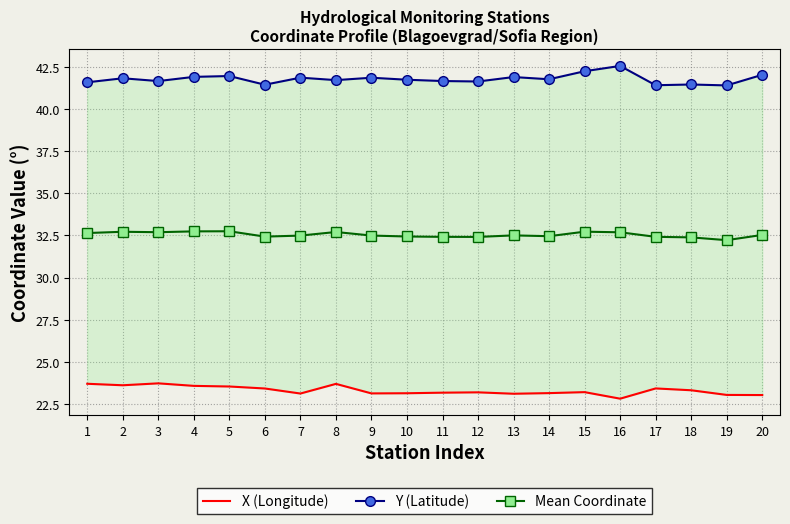

The value of Y (Latitude) at 9 is 65.8. True or false?

False